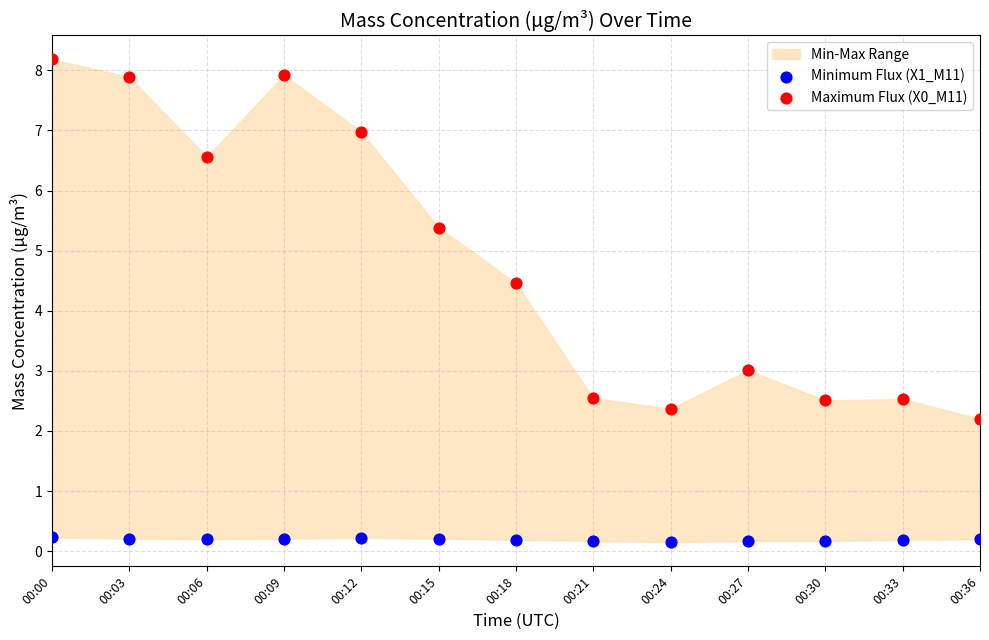

Which series reaches the minimum Y coordinate?

Minimum Flux (X1_M11)